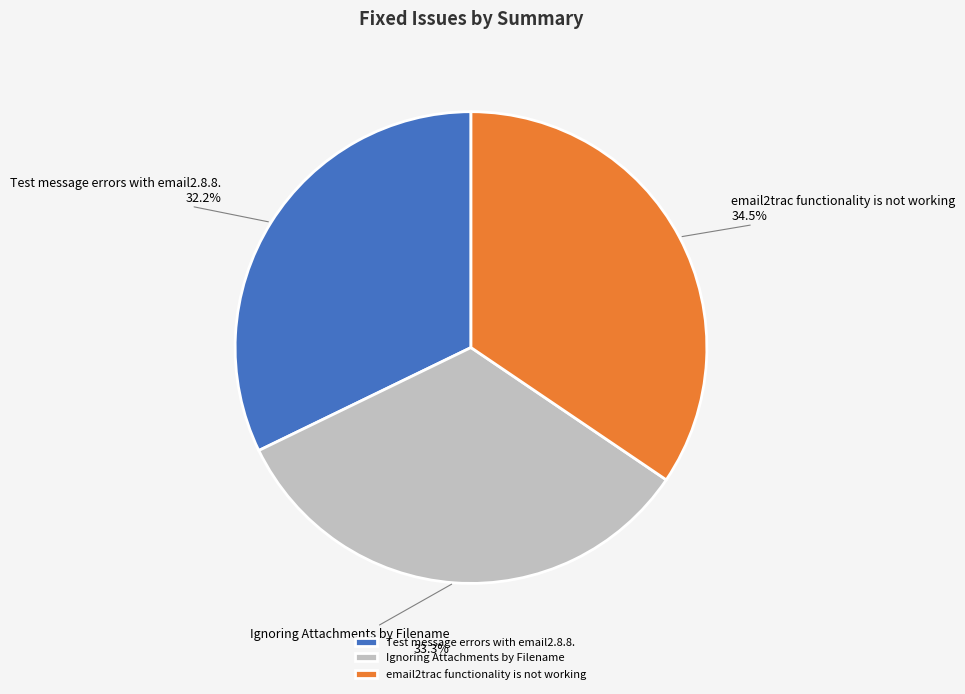

Does any single category account for the majority?

No